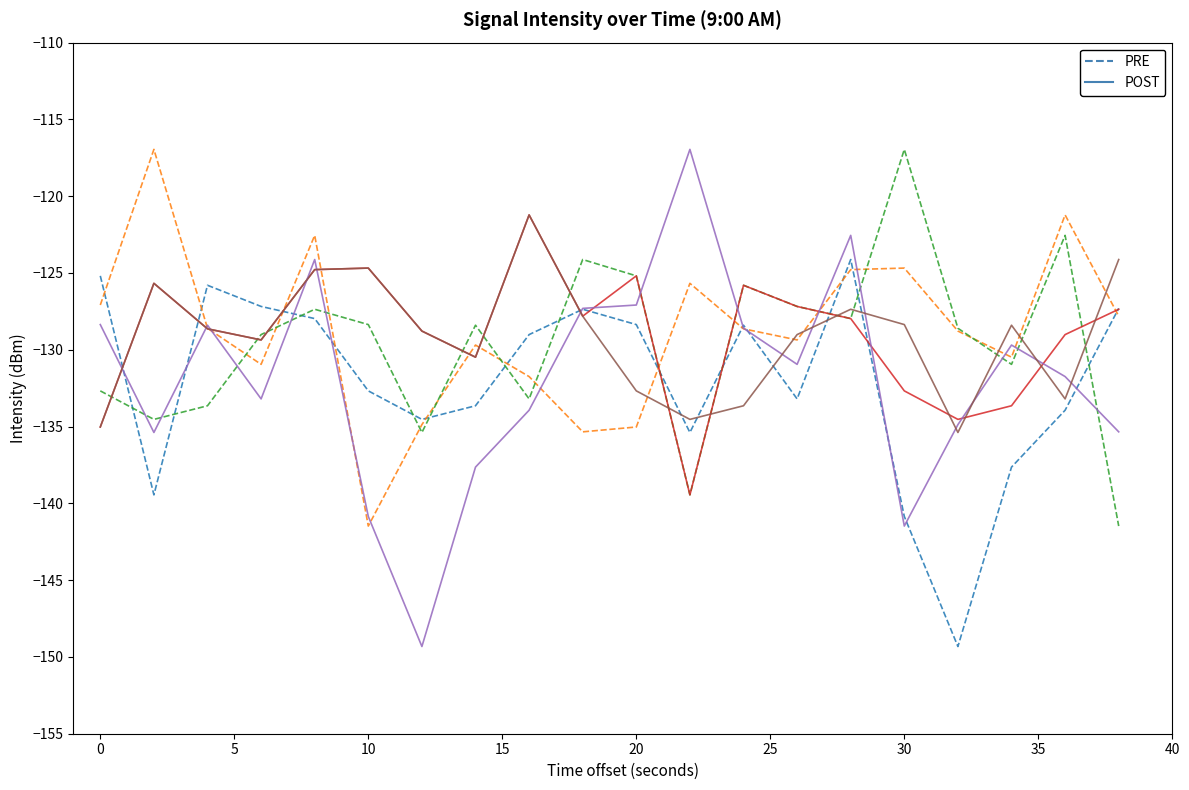

What is the greatest value displayed?

-117.0